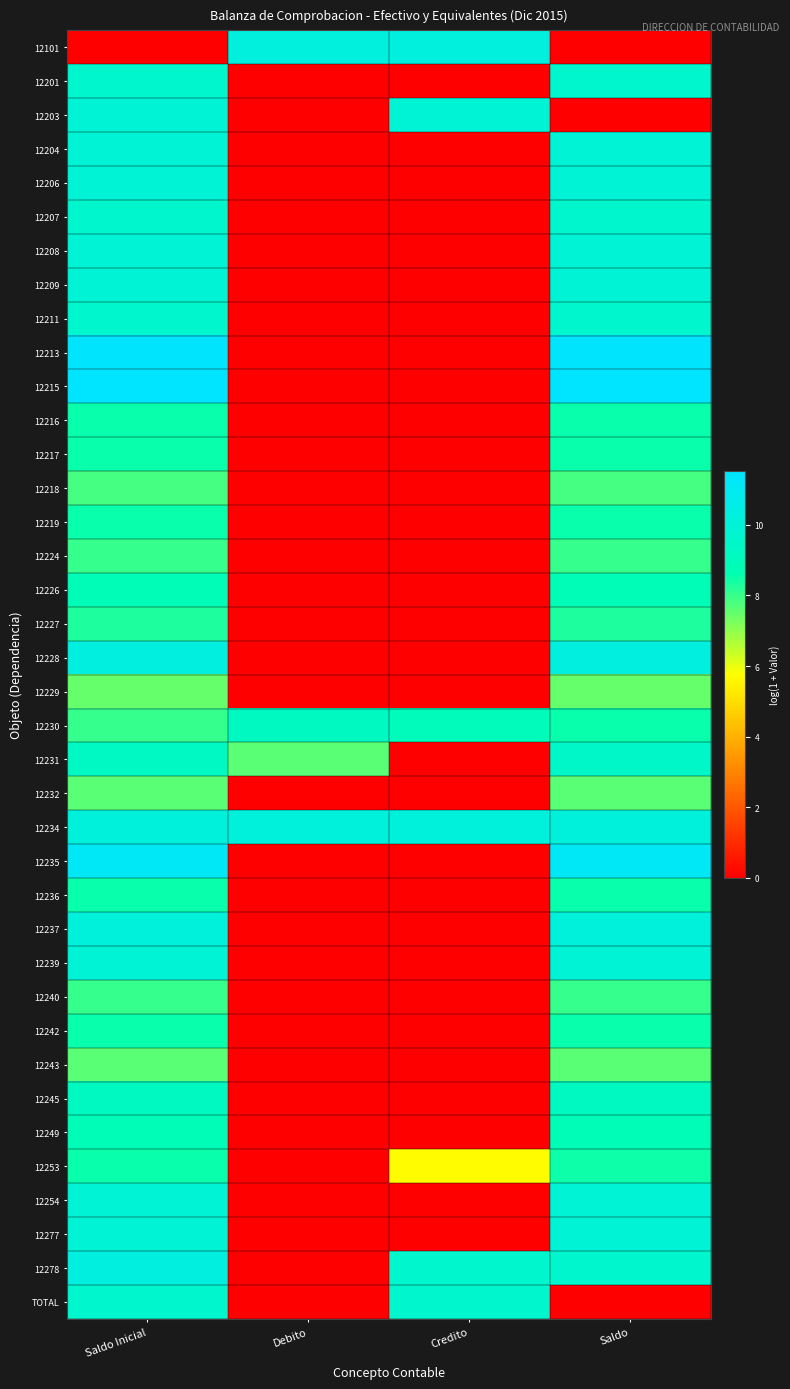

At how many categories does at least one series exceed 10?

4